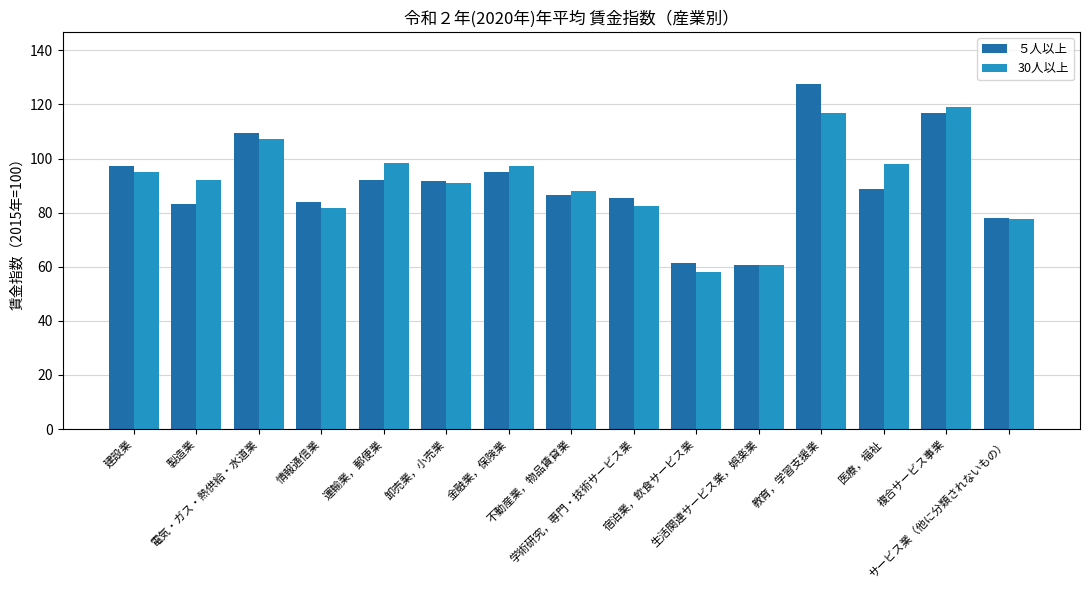

How many bars are there in each group?

2